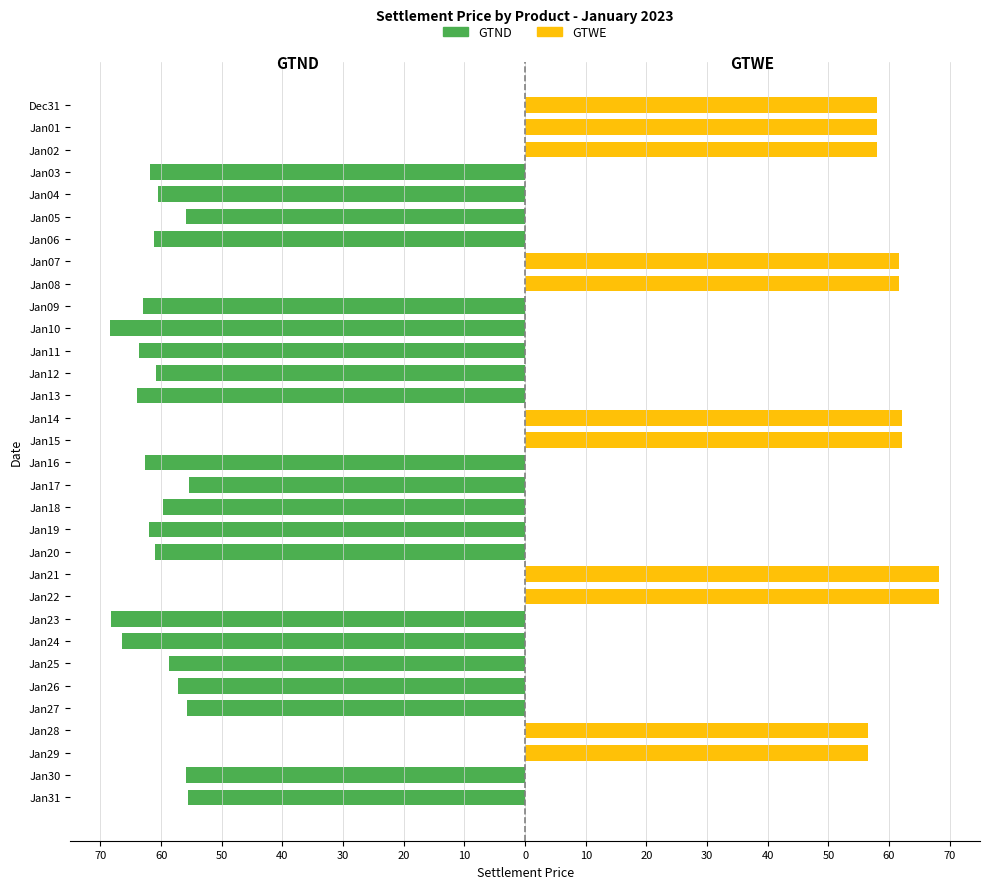

List the series in order of their peak value, lowest first.

GTND, GTWE